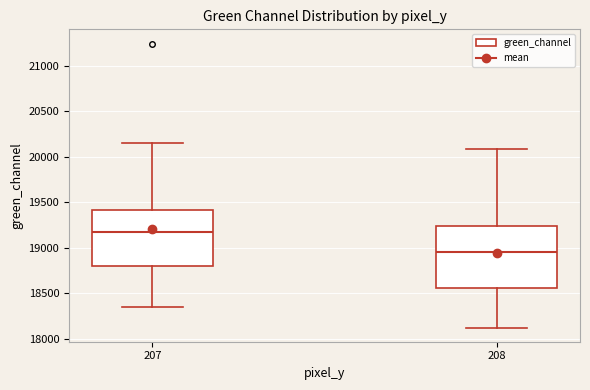

Comparing the boxes themselves (not the whiskers), which one is the tallest?

208